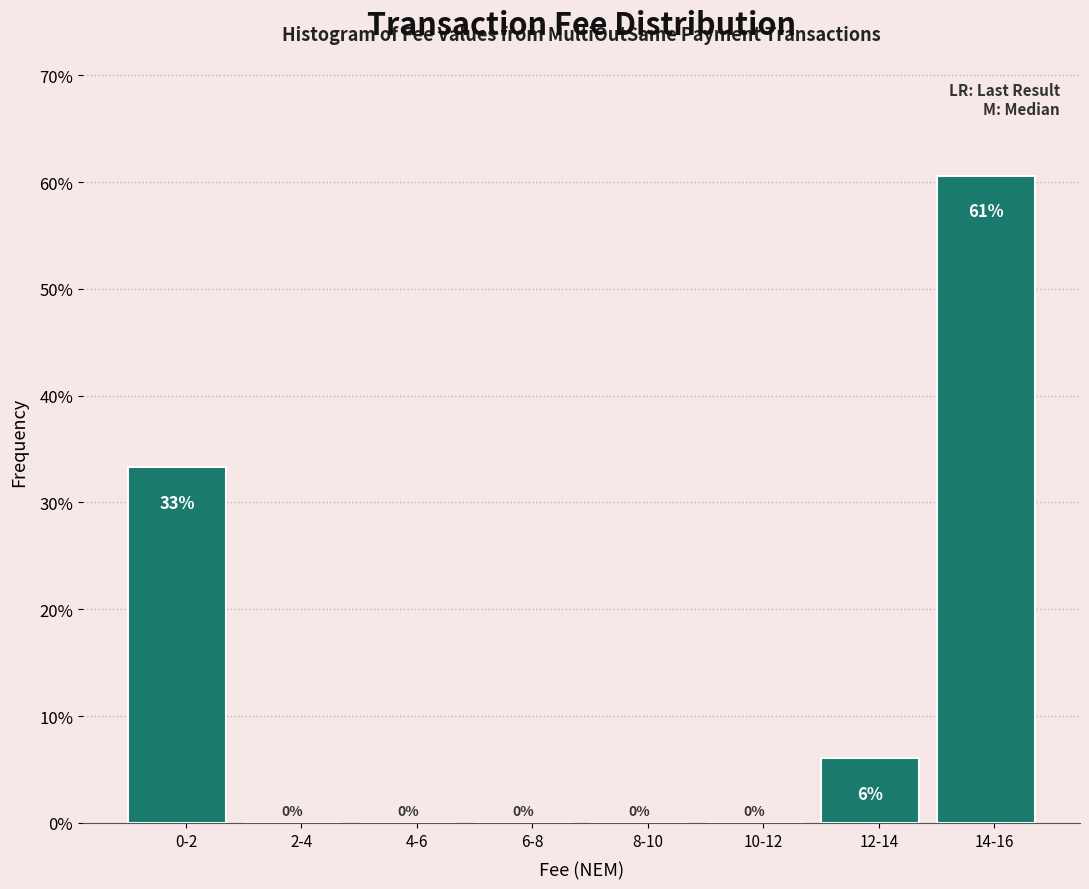

Between 12-14 and 4-6, which is larger?

12-14